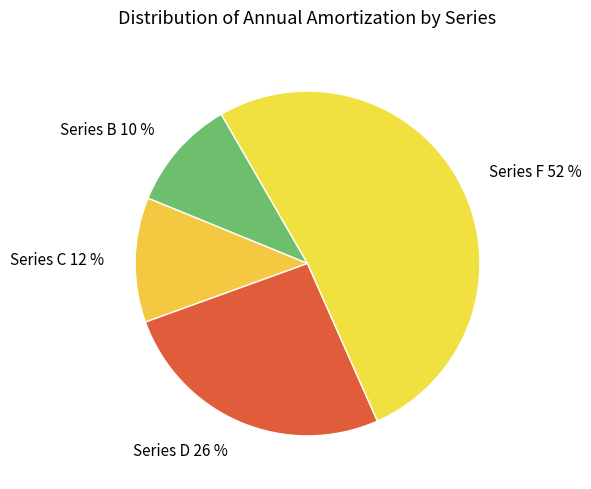

To the nearest percent, what is the average slice percentage?

25%